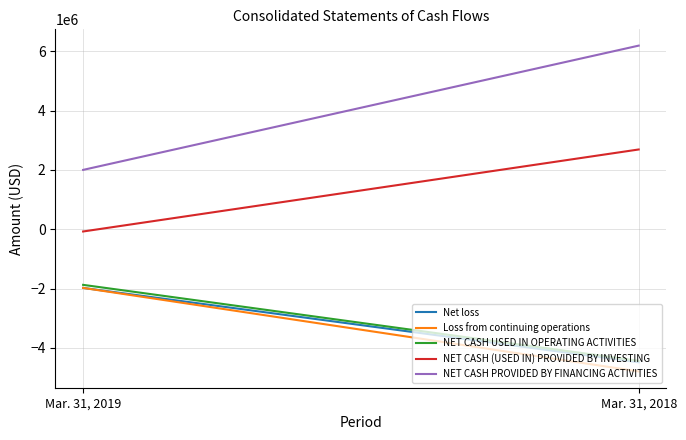

List the series in order of their peak value, lowest first.

Net loss, Loss from continuing operations, NET CASH USED IN OPERATING ACTIVITIES, NET CASH (USED IN) PROVIDED BY INVESTING, NET CASH PROVIDED BY FINANCING ACTIVITIES